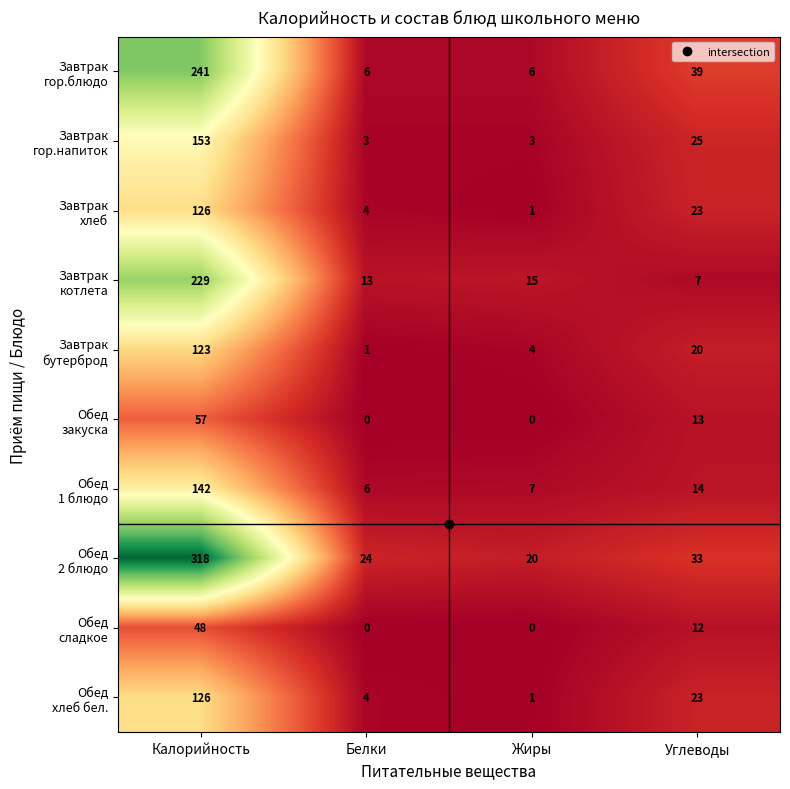

At which category is the sum across all series the highest?

Калорийность